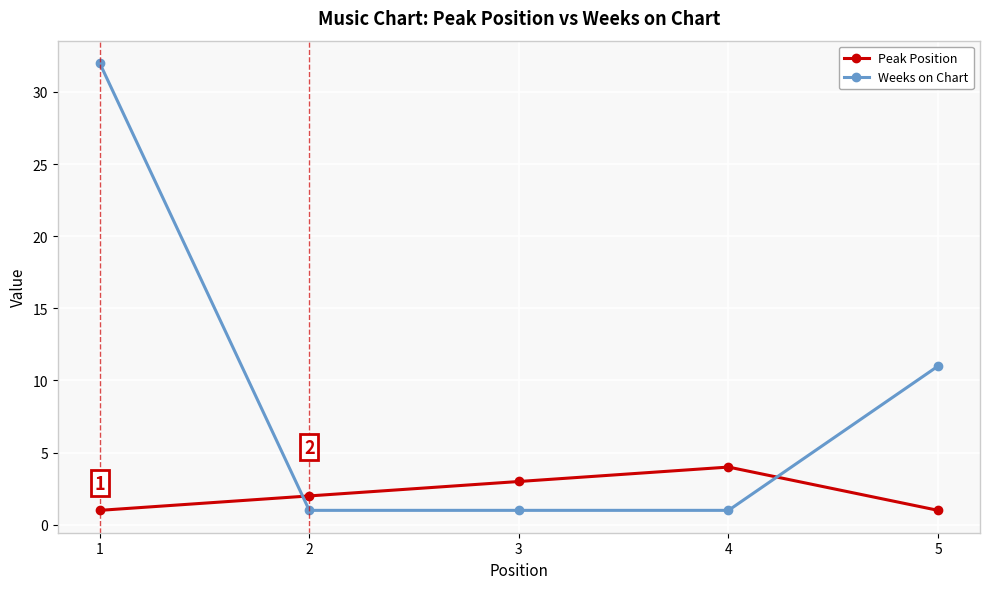

What are all the series names shown in the legend?

Peak Position, Weeks on Chart